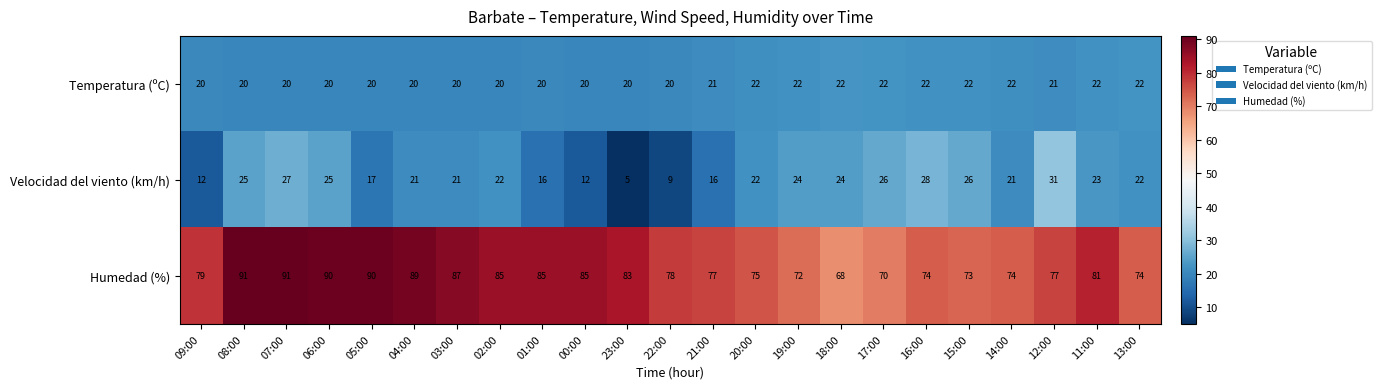

At how many categories does at least one series exceed 65?

23